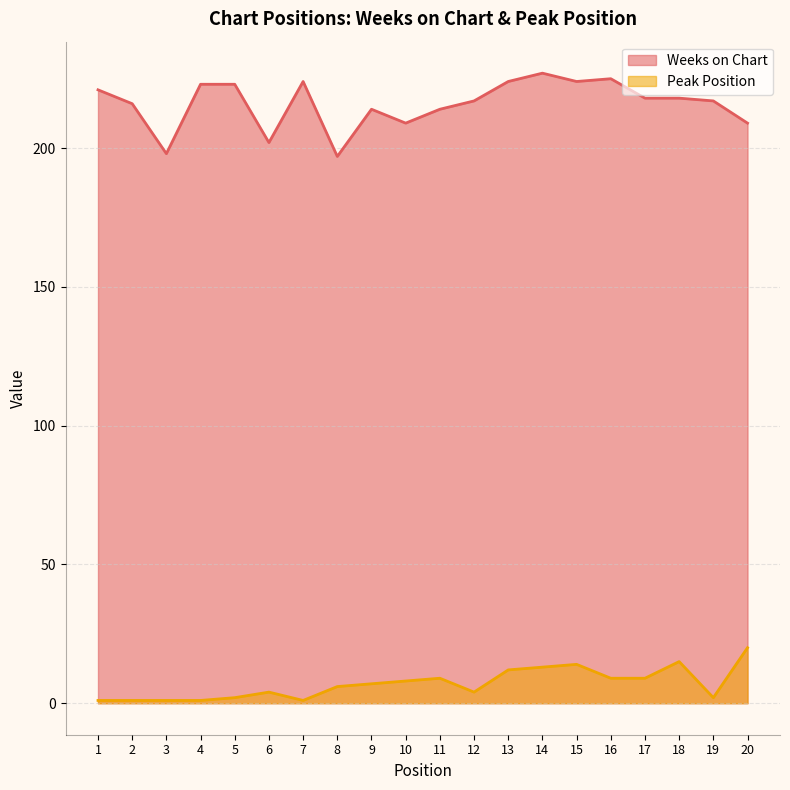

Between 7 and 3, which is larger?

7